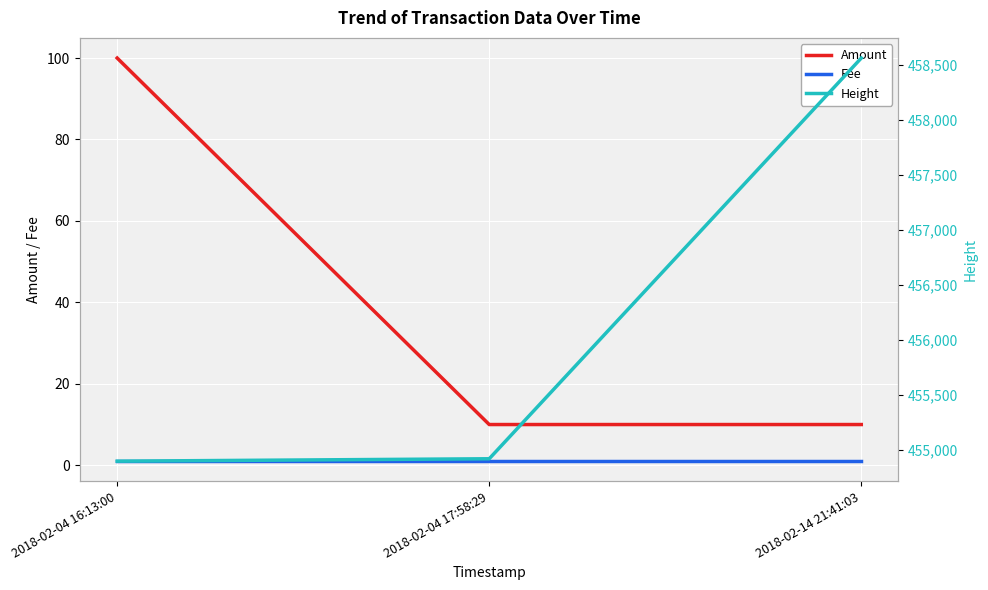

Between 2018-02-04 16:13:00 and 2018-02-14 21:41:03, which series saw the biggest shift?

Height